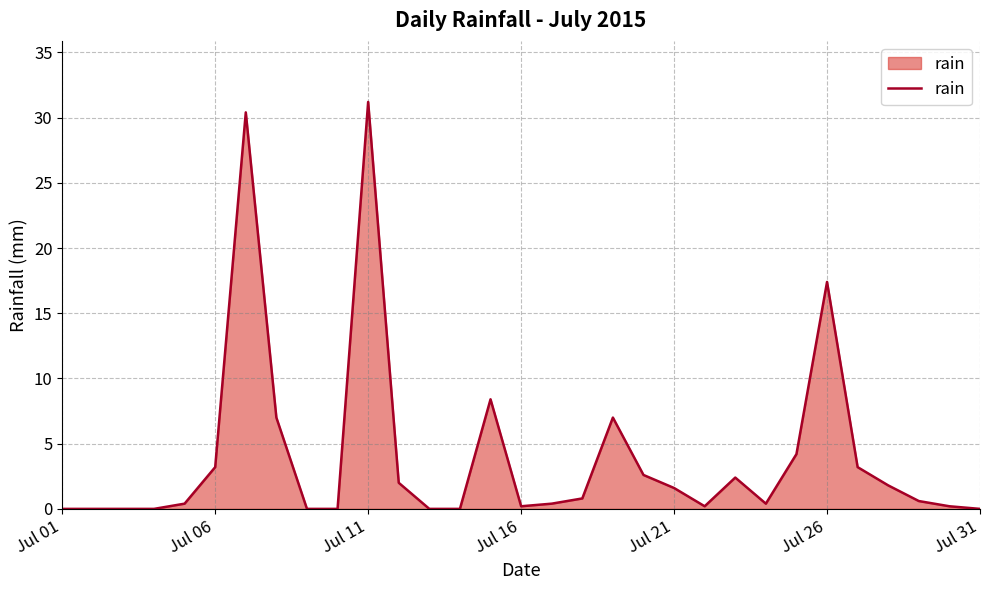

Reading right to left, what are all the values shown in this chart?

0.0	0.2	0.6	1.8	3.2	17.4	4.2	0.4	2.4	0.2	1.6	2.6	7.0	0.8	0.4	0.2	8.4	0.0	0.0	2.0	31.2	0.0	0.0	7.0	30.4	3.2	0.4	0.0	0.0	0.0	0.0